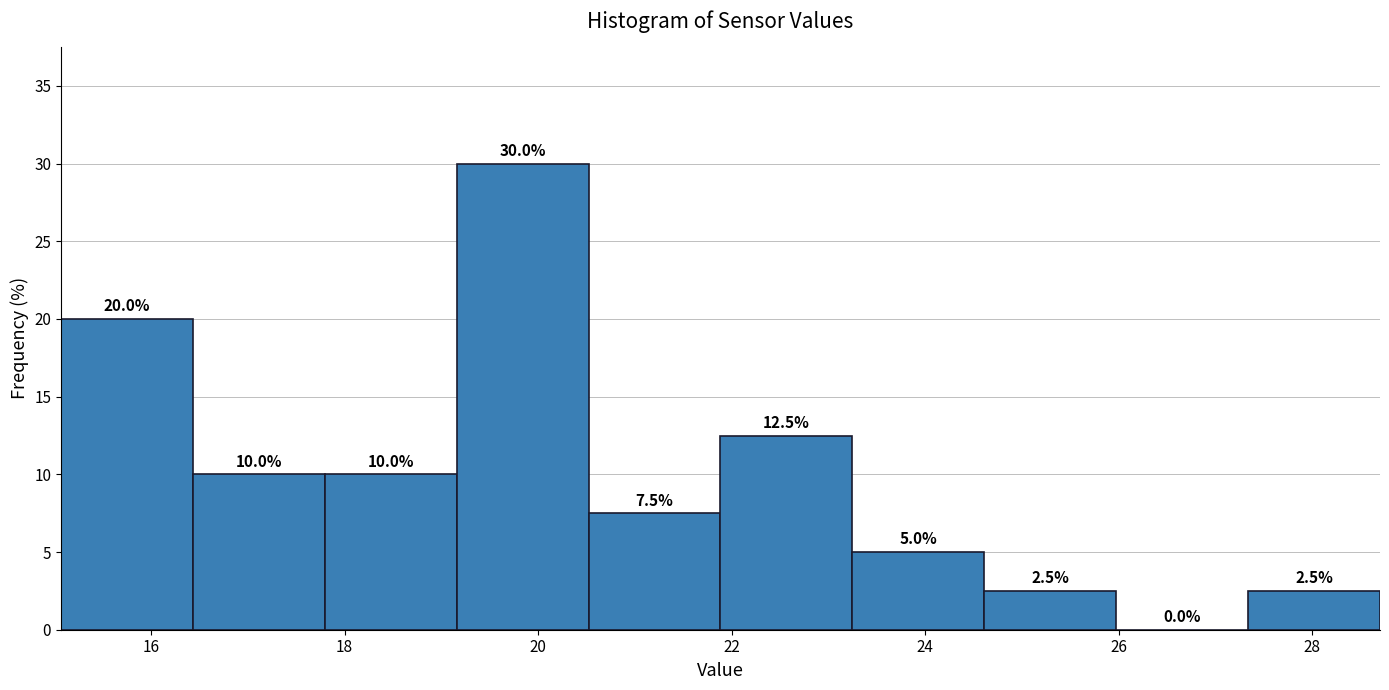

Reading left to right, transcribe this chart: for each bar, give the range it covers on the x-axis and its height. The bar edges are not printed on the chart, so give them approximately, as read against the axis.

15.0 to 16.4: 20.0
16.4 to 17.8: 10.0
17.8 to 19.2: 10.0
19.2 to 20.6: 30.0
20.6 to 21.8: 7.5
21.8 to 23.2: 12.5
23.2 to 24.6: 5.0
24.6 to 26.0: 2.5
26.0 to 27.4: 0.0
27.4 to 28.8: 2.5